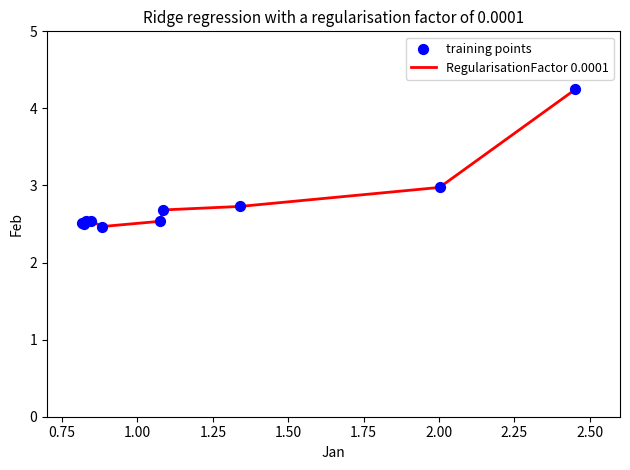

What is the smallest value displayed?

2.5